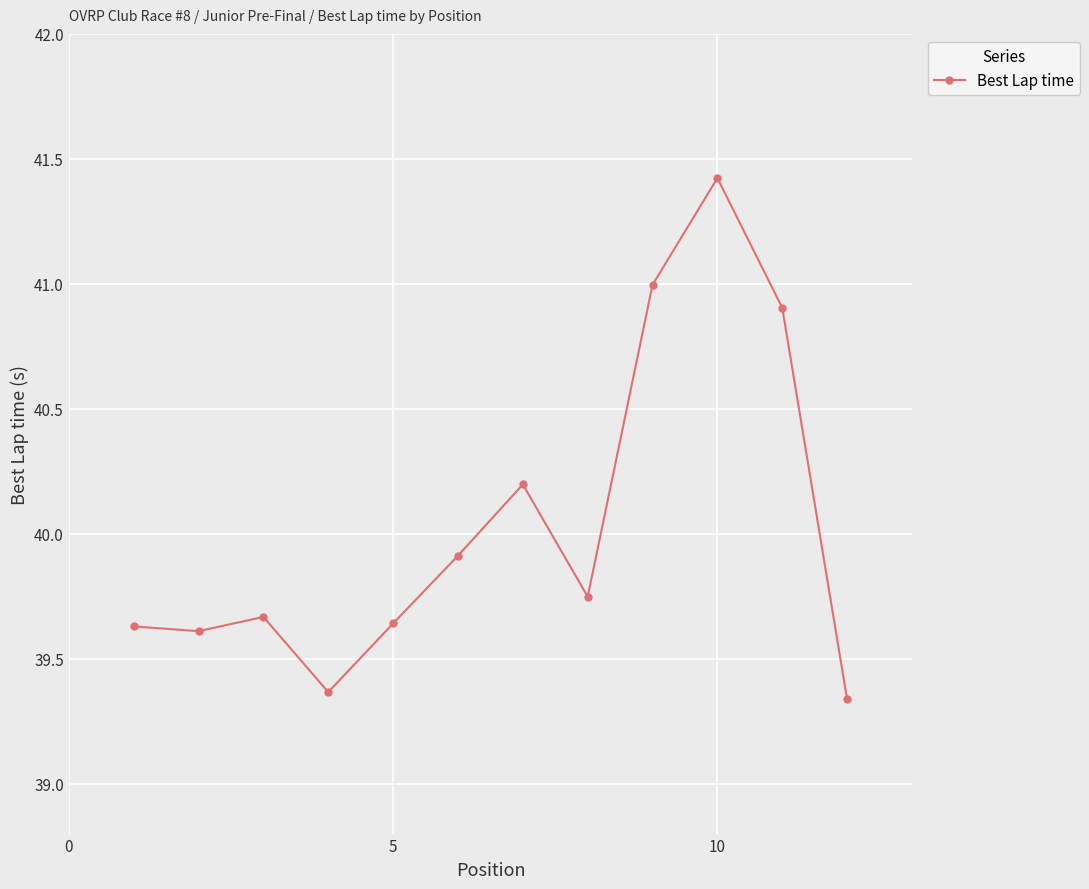

What is the difference between the second highest and minimum values?

1.7